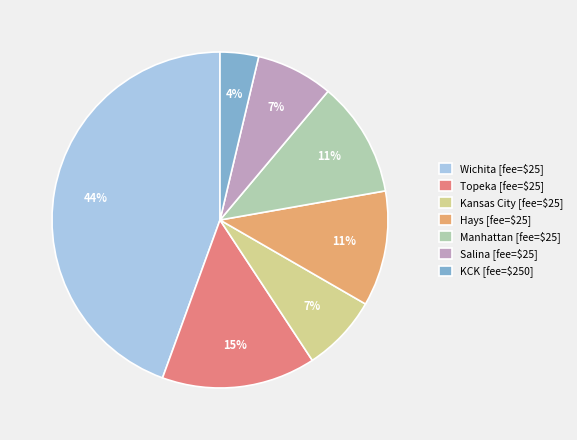

To the nearest percent, what percentage of the pie is Kansas City [fee=$25]?

7%